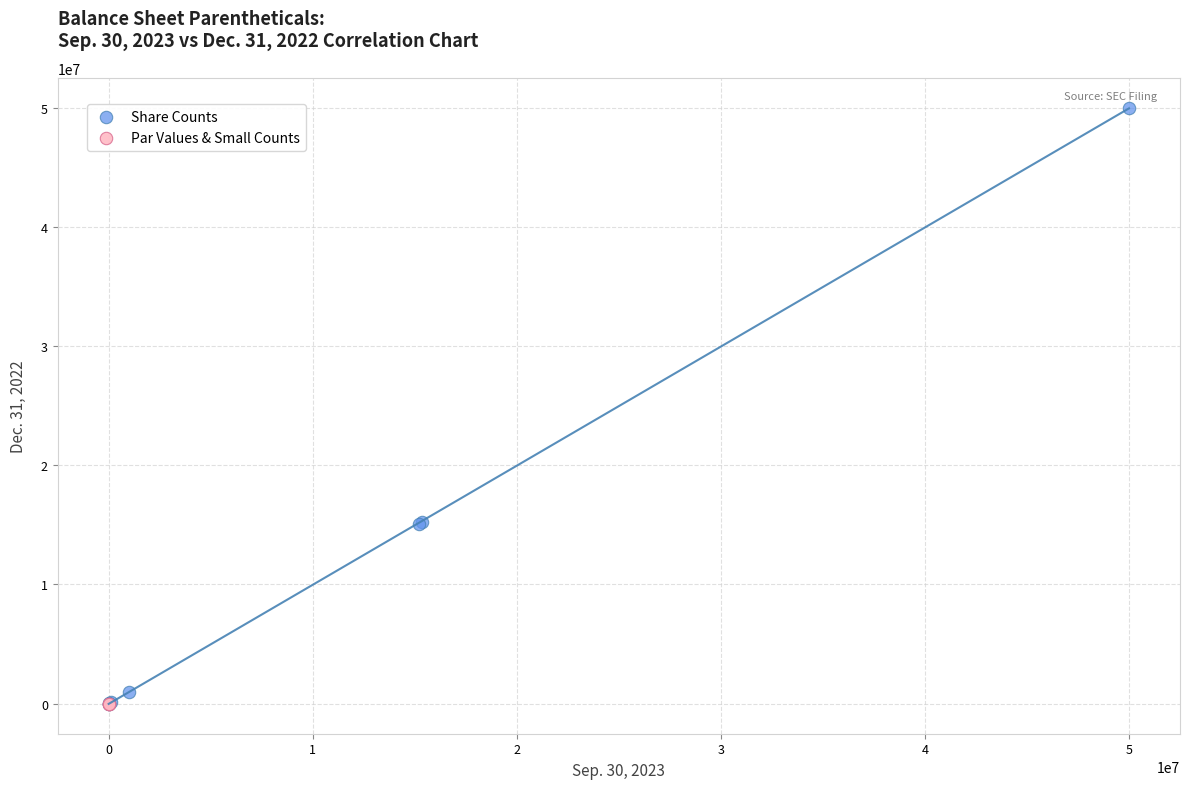

What are all the series names shown in the legend?

Share Counts, Par Values & Small Counts